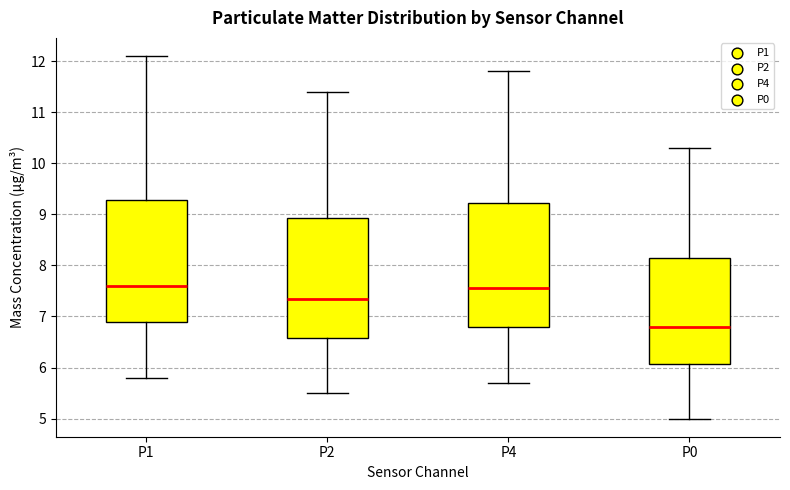

Reading left to right, transcribe this box plot: for each box, give where its median line is, the range the box spans, and where its two whiskers end, as read against the y-axis. The values are not printed on the chart, so give them approximately, as read against the axis.

P1: median 7.6, box 6.9 to 9.3, whiskers 5.8 to 12.1
P2: median 7.4, box 6.6 to 8.9, whiskers 5.5 to 11.4
P4: median 7.6, box 6.8 to 9.2, whiskers 5.7 to 11.8
P0: median 6.8, box 6.1 to 8.2, whiskers 5.0 to 10.3